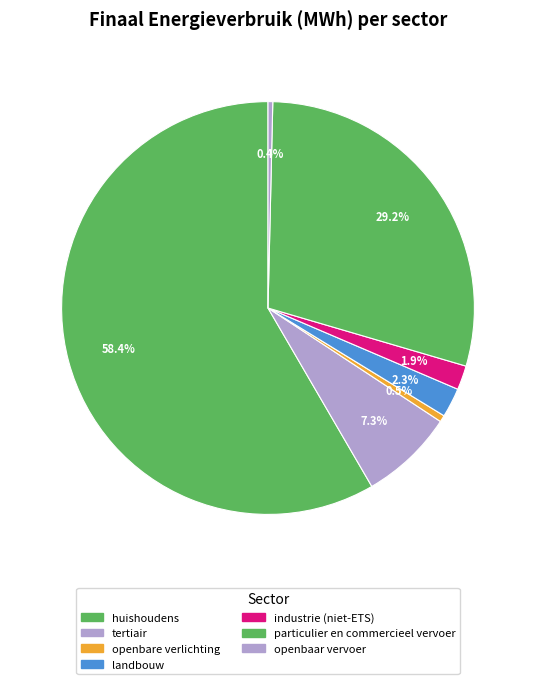

Which category has the smallest portion of the pie?

openbaar vervoer